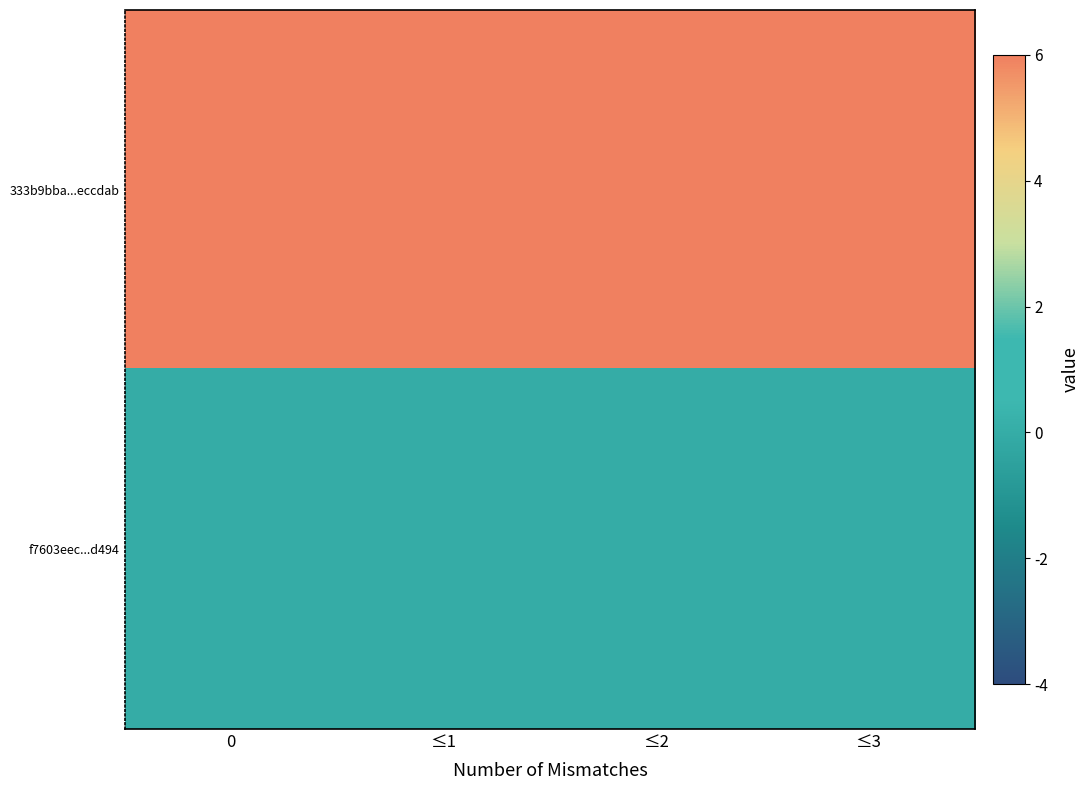

Which series has the largest total across all categories?

333b9bba...eccdab